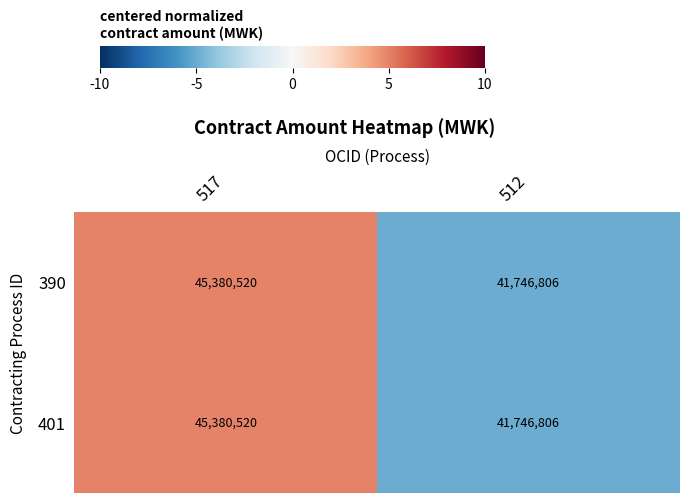

Reading left to right, what are all the values shown in this chart?

390: 517=45380520	512=41746806
401: 517=45380520	512=41746806